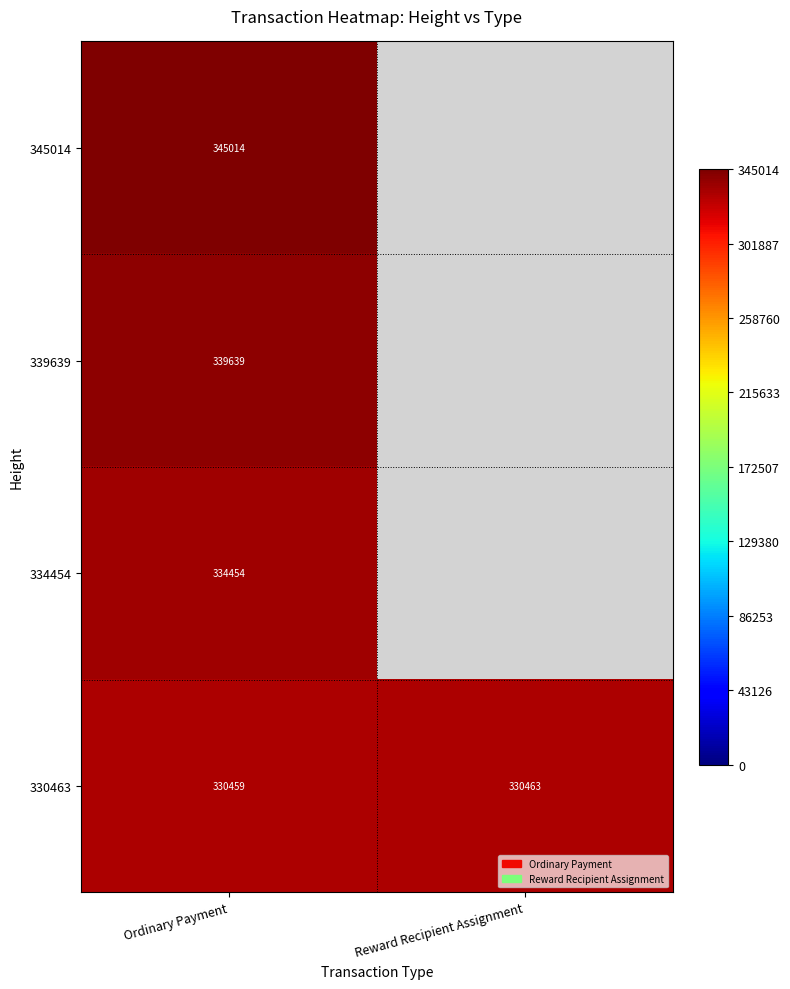

Is the value of 334454 at Ordinary Payment greater than the value of 345014 at Ordinary Payment?

No